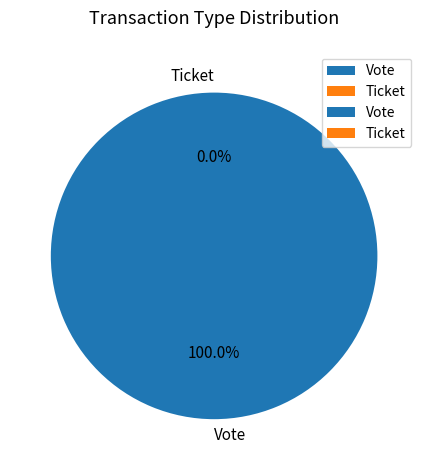

Is there any slice that represents more than half of the pie?

Yes